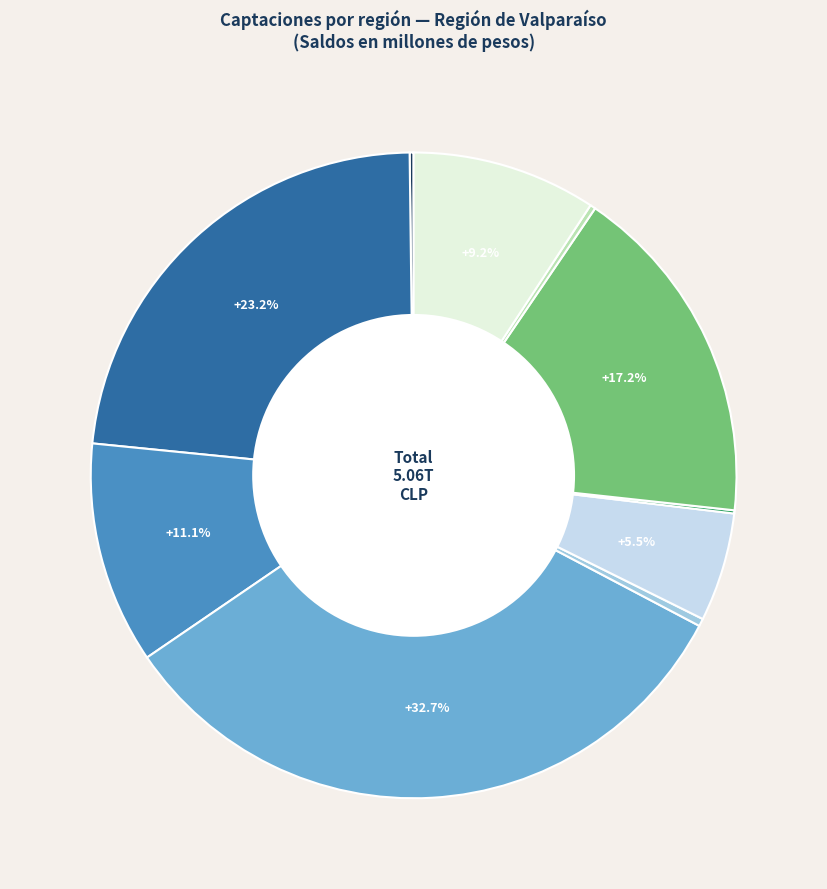

Is there any slice that represents more than half of the pie?

No